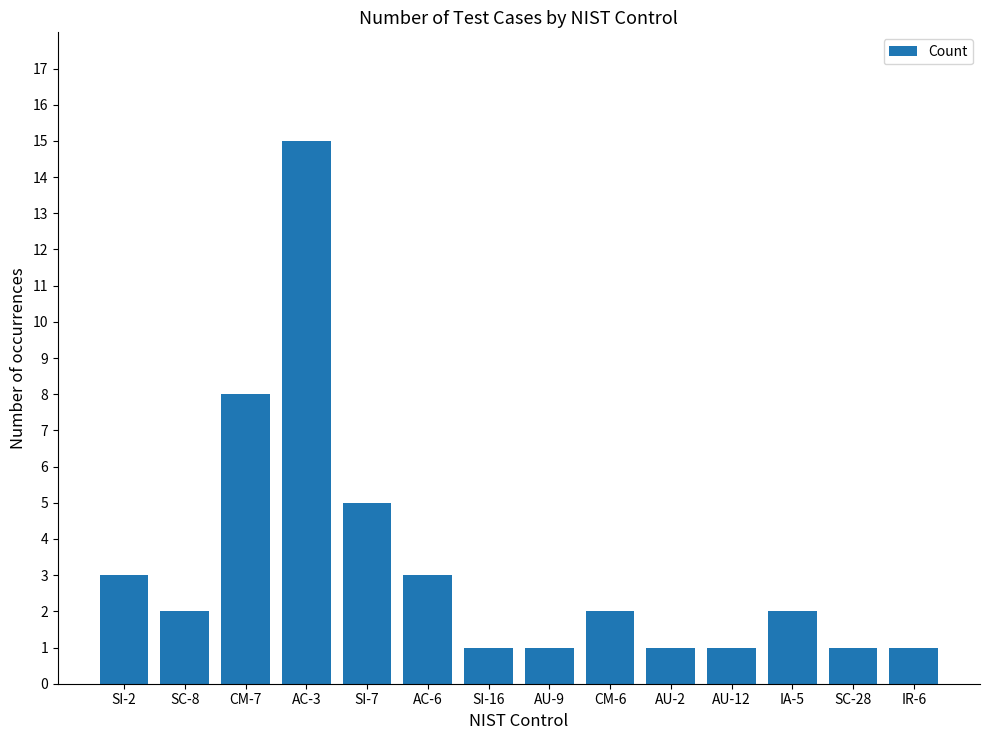

What position from the left is SI-7?

5